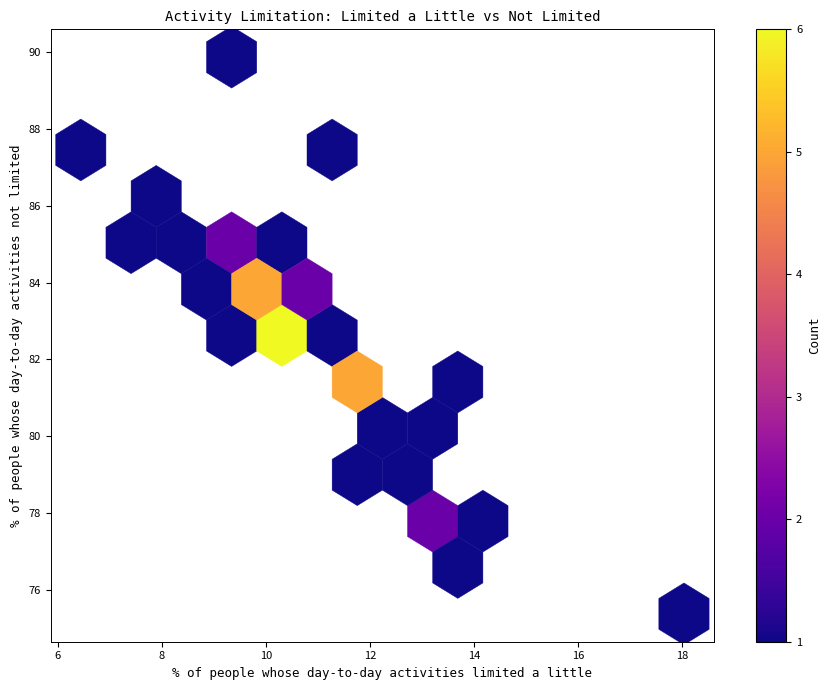

What Y value in the scatter plot is closest to 82?

81.7